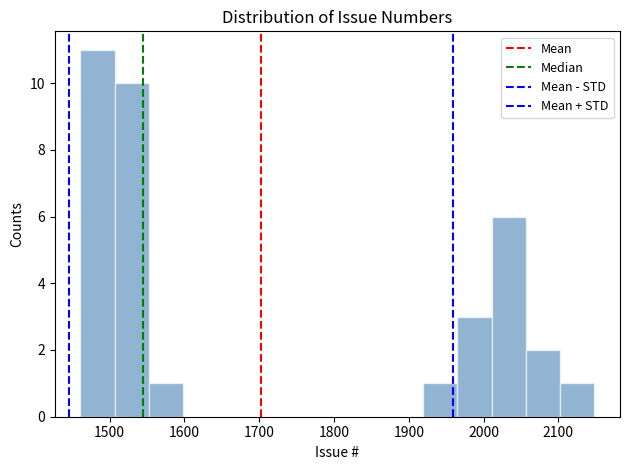

Reading left to right, transcribe this chart: for each bar, give the range it covers on the x-axis and its height. Neither the bar edges nor the heights are printed on the chart, so give them approximately, as read against the axes.

1460 to 1510: 11
1510 to 1550: 10
1550 to 1600: 1
1600 to 1640: 0
1640 to 1690: 0
1690 to 1740: 0
1740 to 1780: 0
1780 to 1830: 0
1830 to 1870: 0
1870 to 1920: 0
1920 to 1960: 1
1960 to 2010: 3
2010 to 2060: 6
2060 to 2100: 2
2100 to 2150: 1